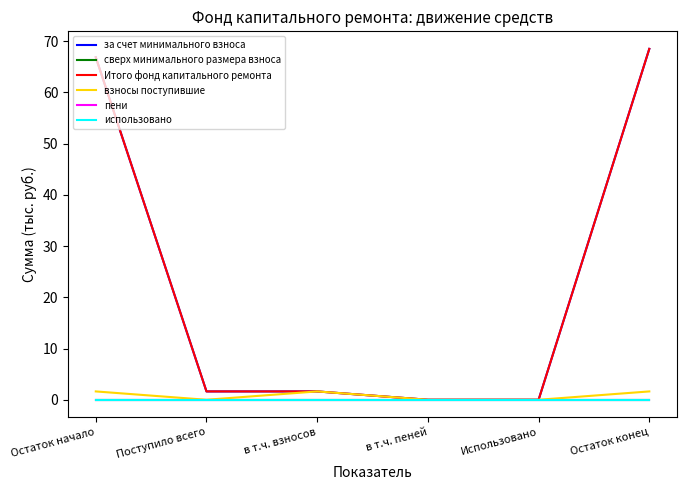

What is the spread (max minus min) of values at Поступило всего?

1.6